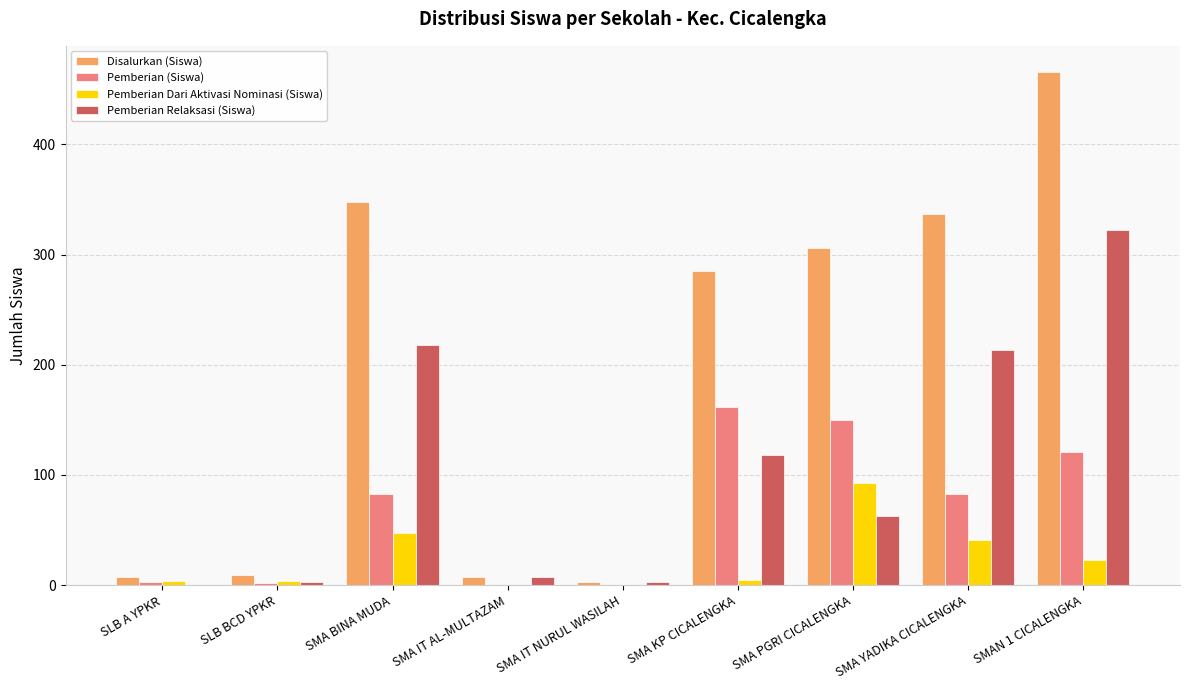

Are the bars grouped side by side (vs. stacked)?

Yes